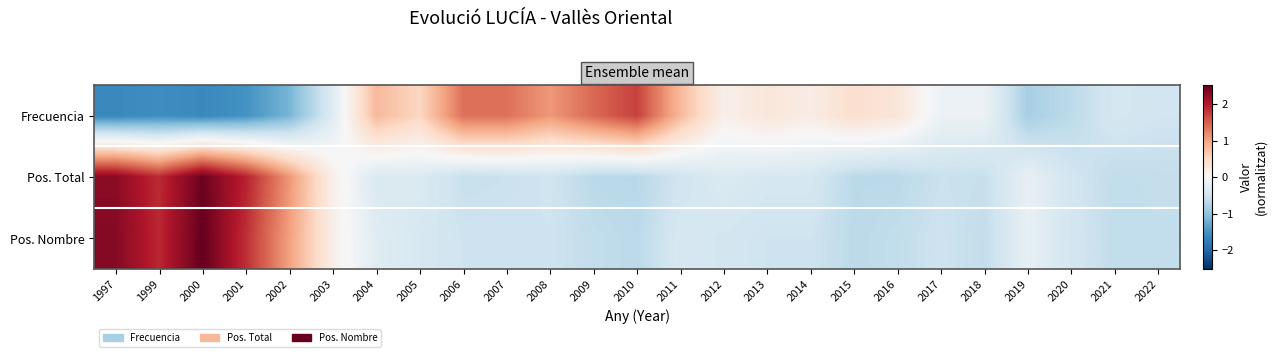

At 1999, list the series in order from largest to smallest.

Pos. Nombre, Pos. Total, Frecuencia